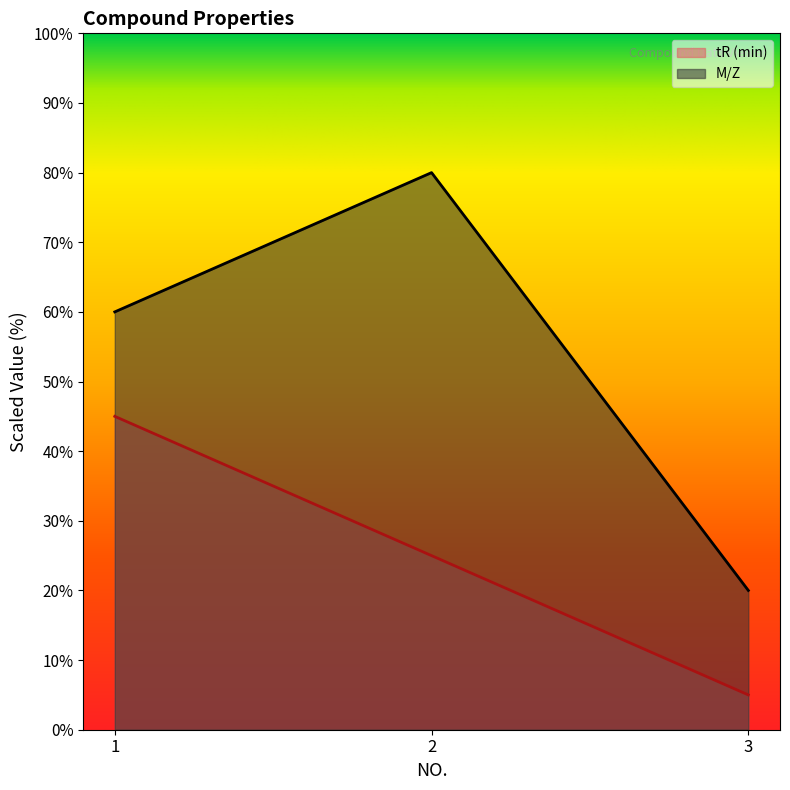

How many lines are shown in the chart?

2